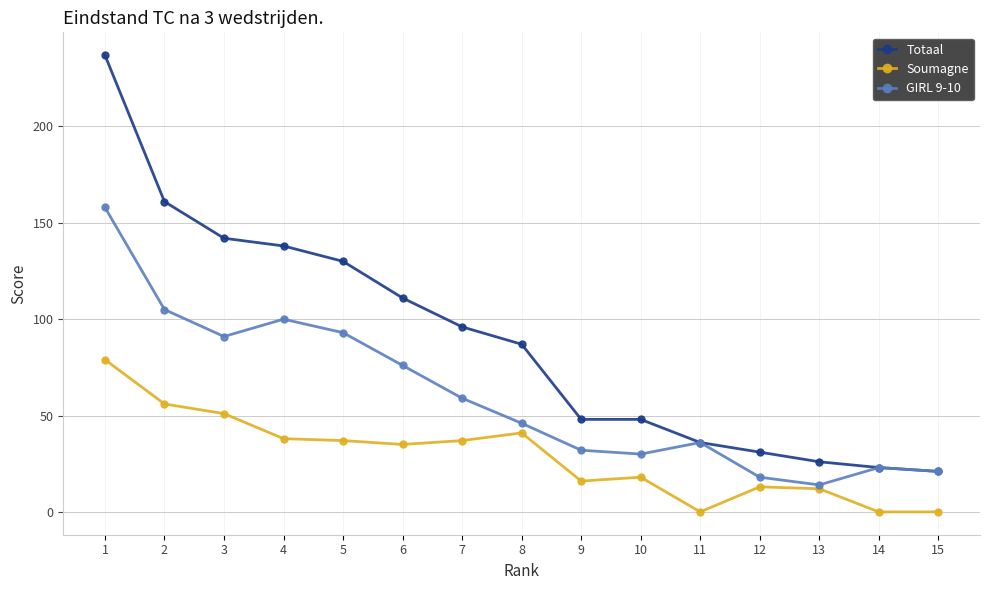

Does the chart display data point markers on the line(s)?

Yes